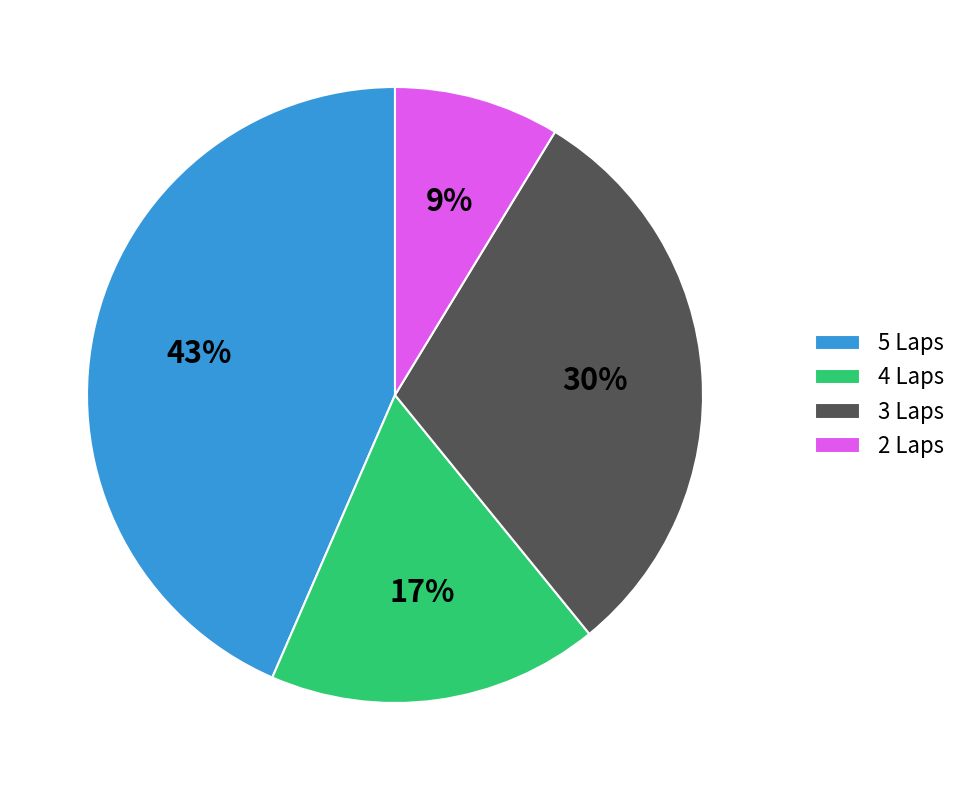

To the nearest percent, what is the average slice percentage?

25%